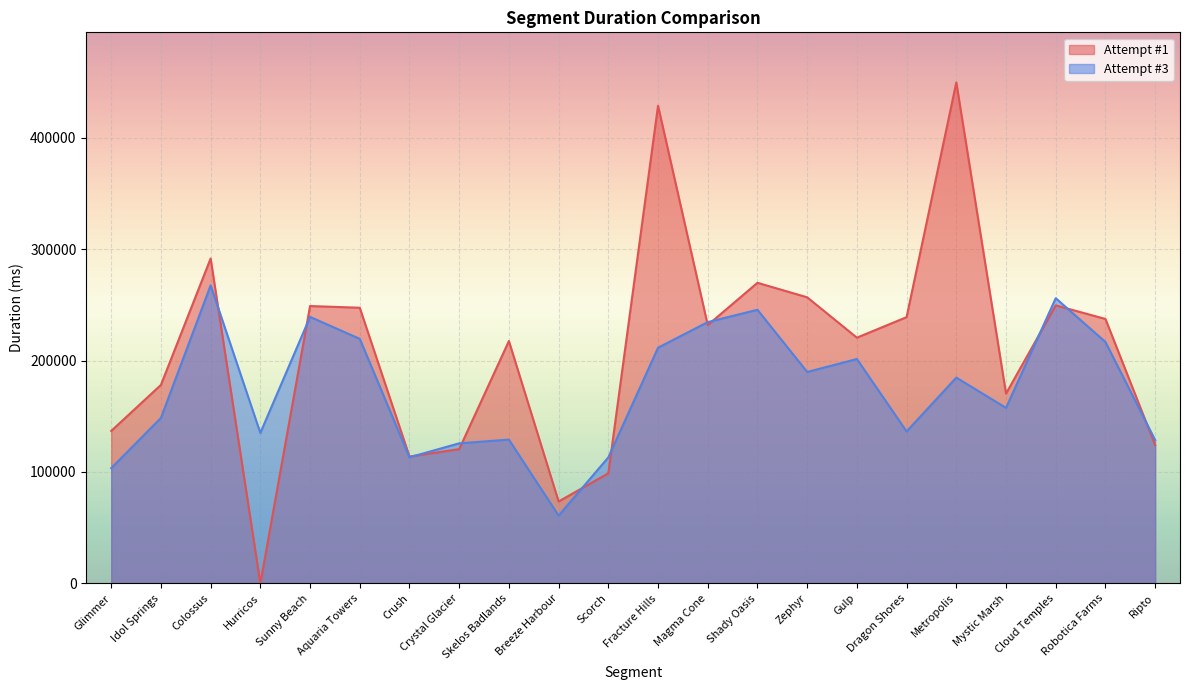

How many times do Attempt #1 and Attempt #3 cross each other?

11